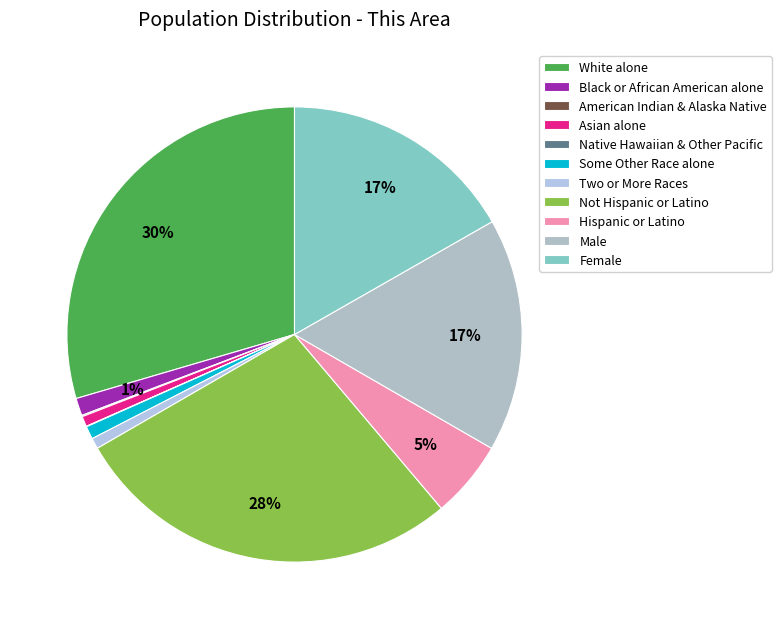

To the nearest percent, what is the average slice percentage?

9%